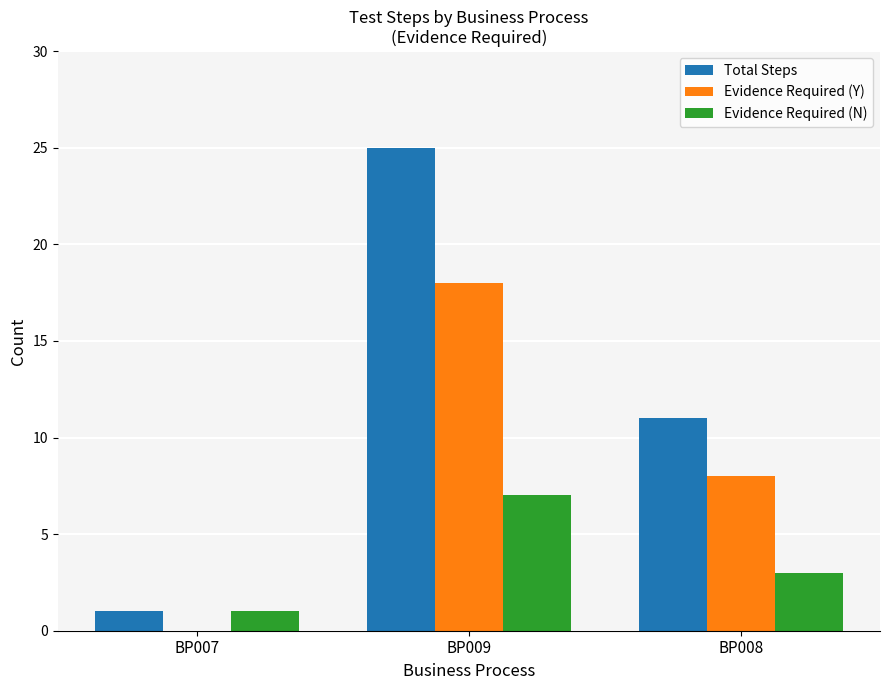

Which label corresponds to the largest value in the chart?

BP009